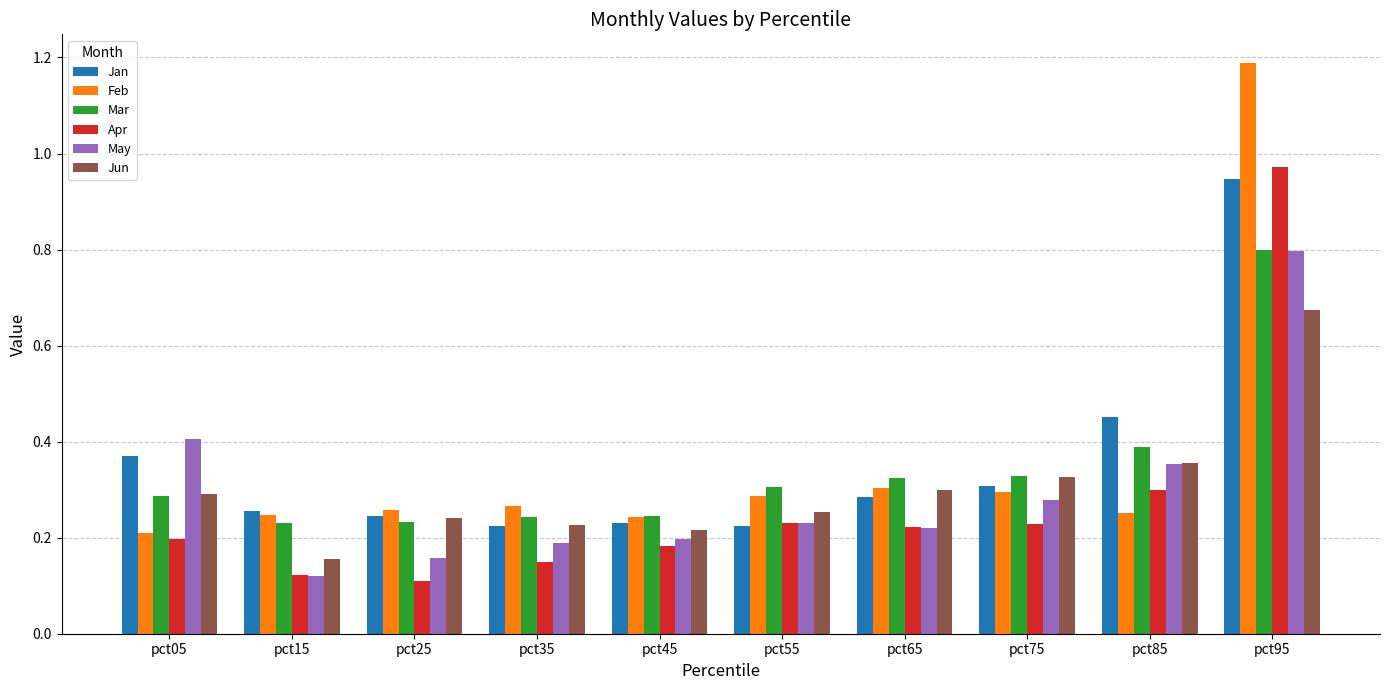

Which series has the widest spread of values?

Feb